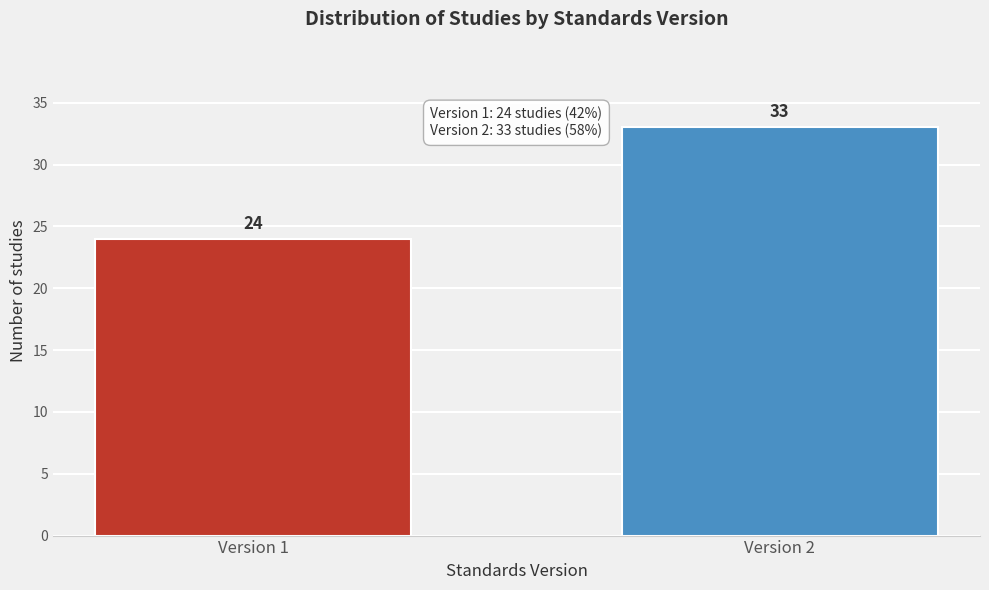

Reading left to right, transcribe all the data shown in this chart.

Version 1=24	Version 2=33